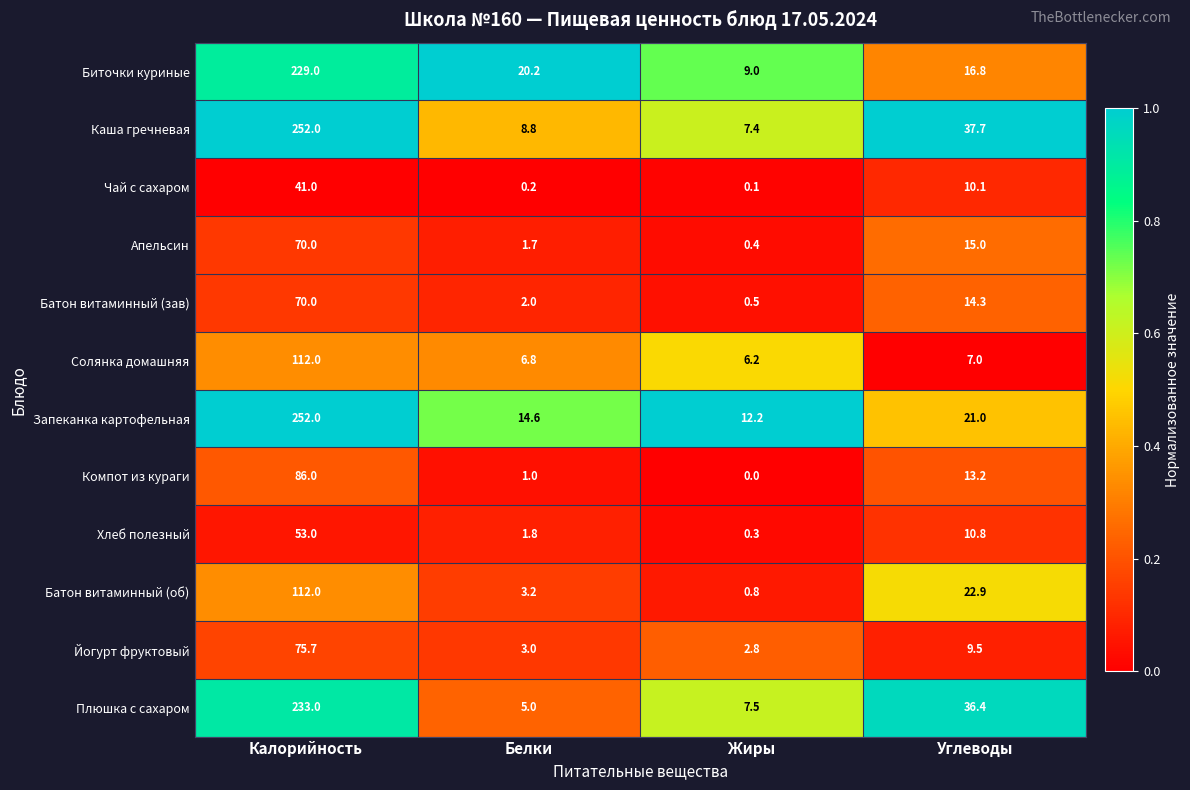

What is the spread (max minus min) of values at Жиры?

12.2